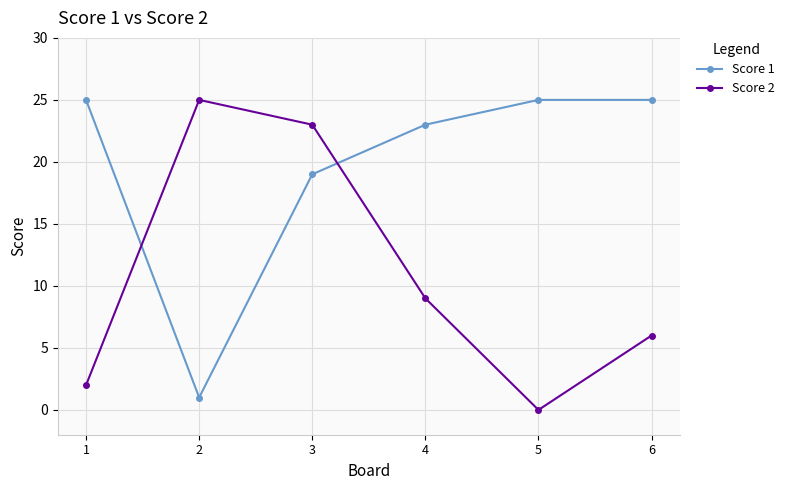

Is this an area chart (filled region under the line)?

No